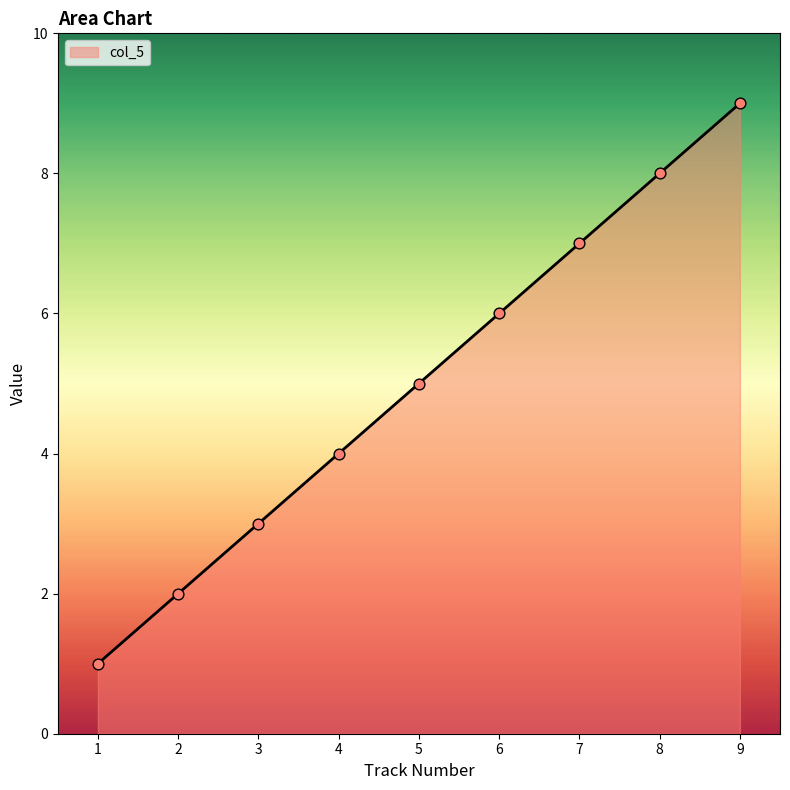

What is the change in value from 3 to 5?

+2